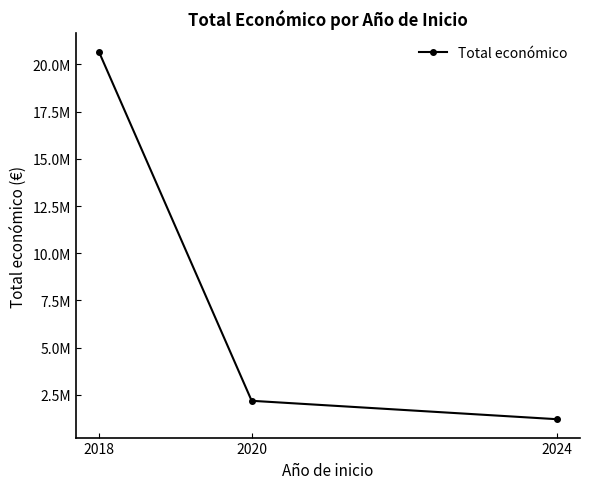

Reading right to left, what are all the values shown in this chart?

2024=1210151	2020=2185777	2018=20664933